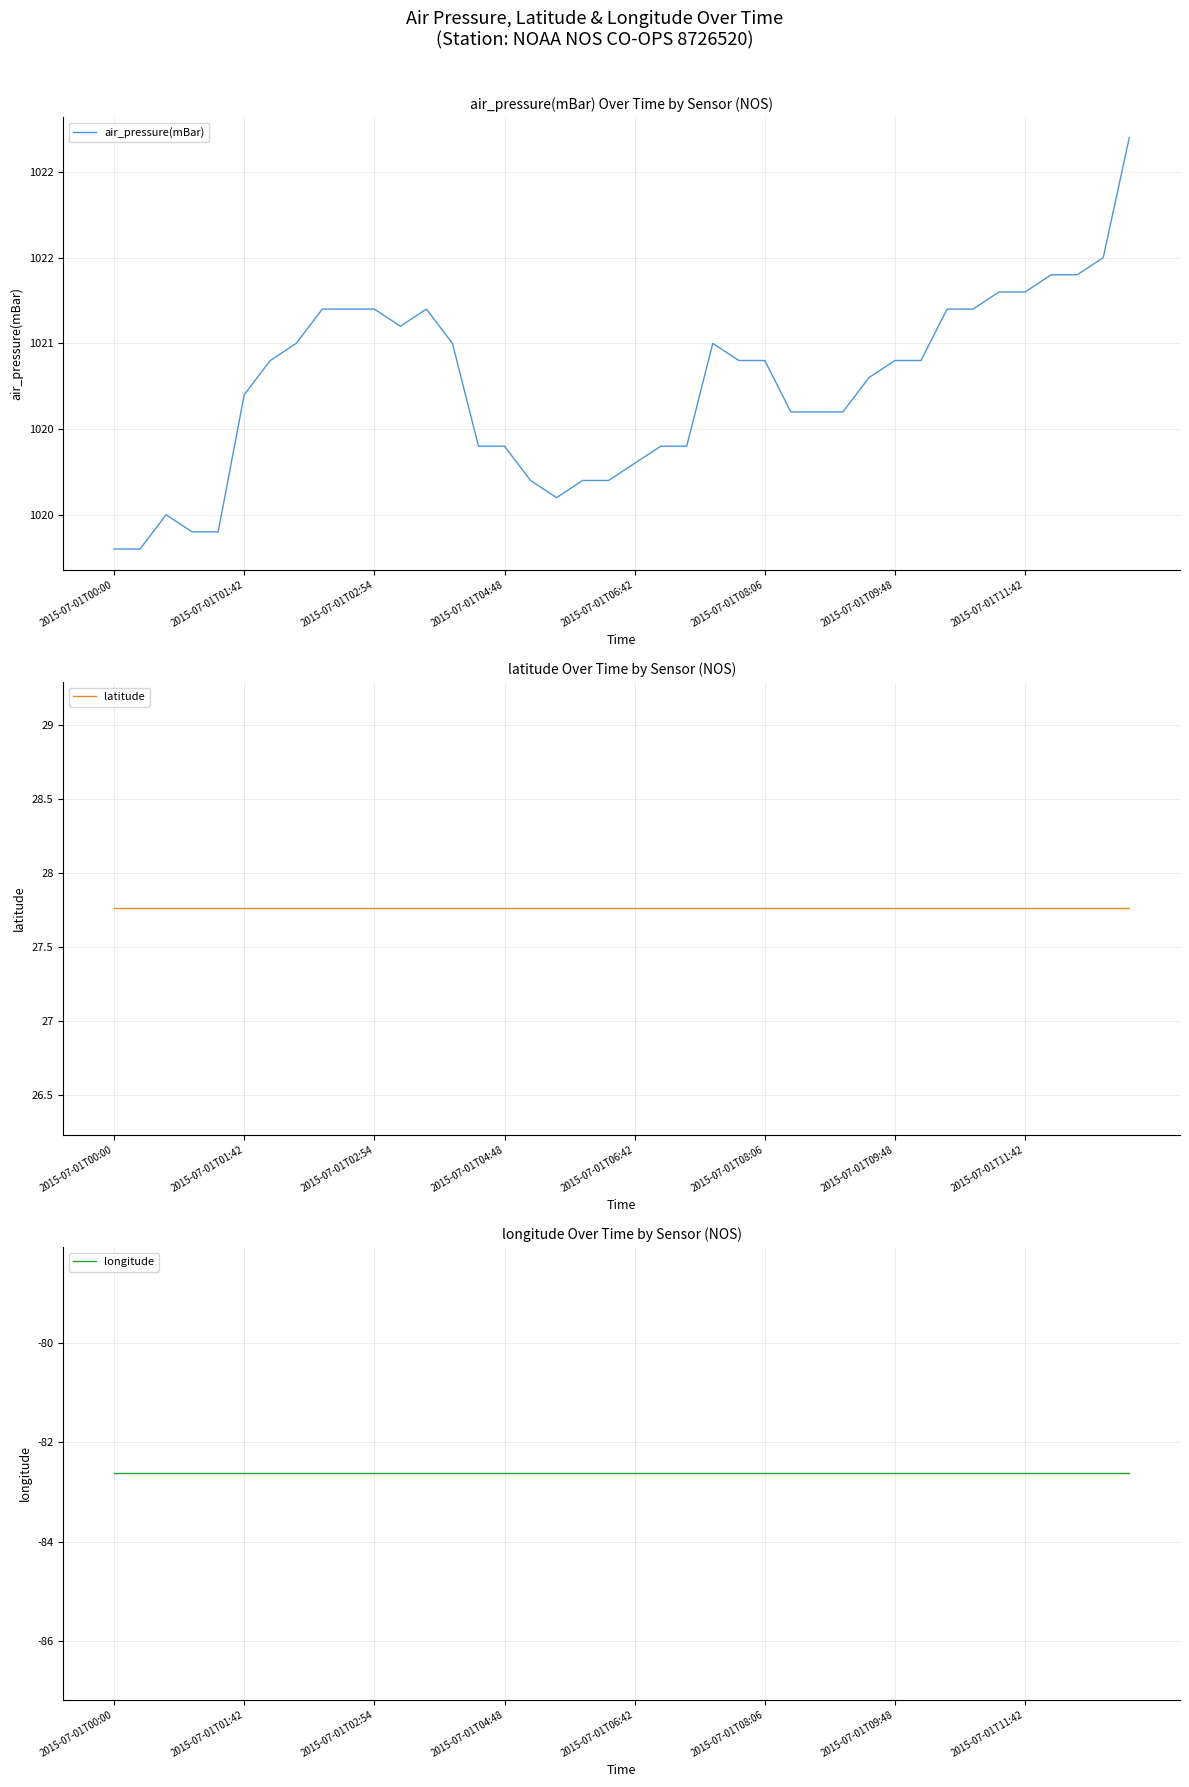

What is the minimum value shown in the chart?

-82.6